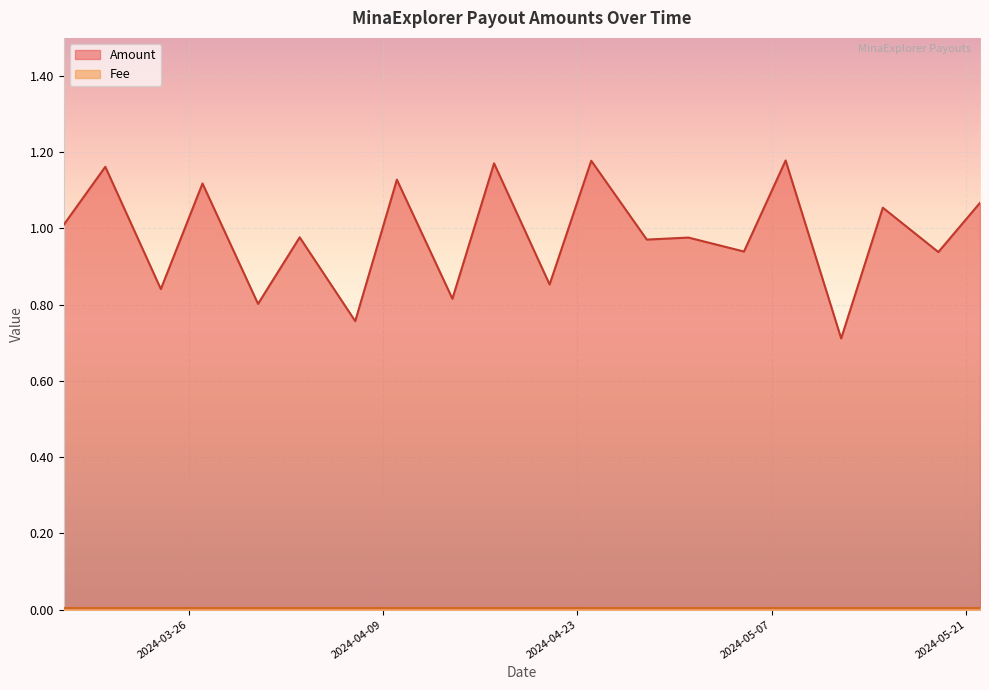

Where is the first local minimum?

2024-03-24